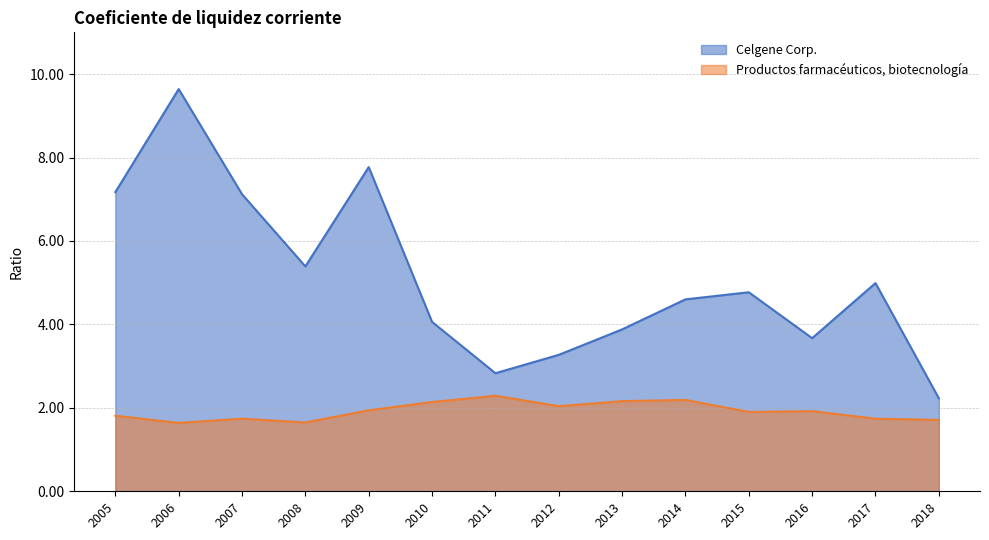

Reading right to left, extract all data points from this chart.

Celgene Corp.: 2005=7.2	2006=9.6	2007=7.1	2008=5.4	2009=7.8	2010=4.1	2011=2.8	2012=3.3	2013=3.9	2014=4.6	2015=4.8	2016=3.7	2017=5.0	2018=2.2
Productos farmacéuticos, biotecnología: 2005=1.8	2006=1.6	2007=1.7	2008=1.6	2009=1.9	2010=2.1	2011=2.3	2012=2.0	2013=2.2	2014=2.2	2015=1.9	2016=1.9	2017=1.7	2018=1.7